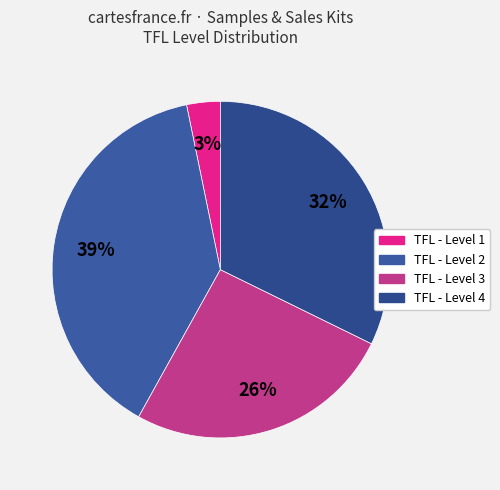

What is the smallest slice in the pie chart?

TFL - Level 1